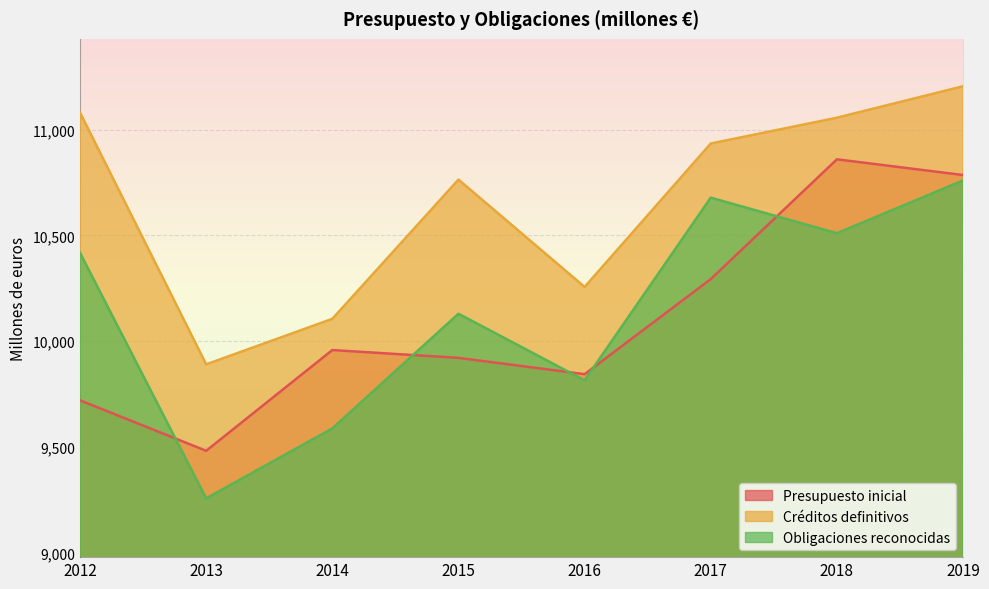

Rank the categories by Créditos definitivos value from lowest to highest.

2013, 2014, 2016, 2015, 2017, 2018, 2012, 2019